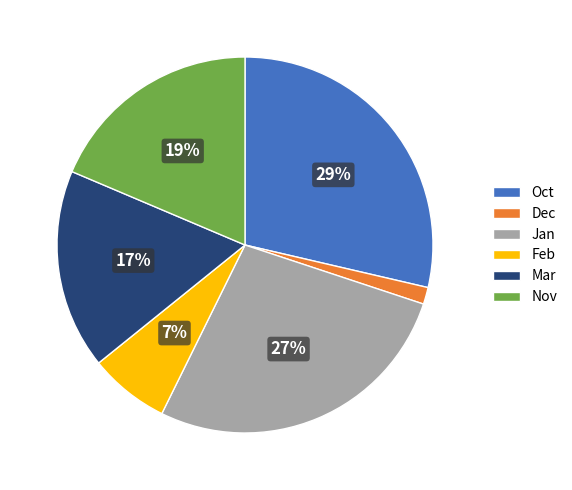

What is the smallest slice in the pie chart?

Dec